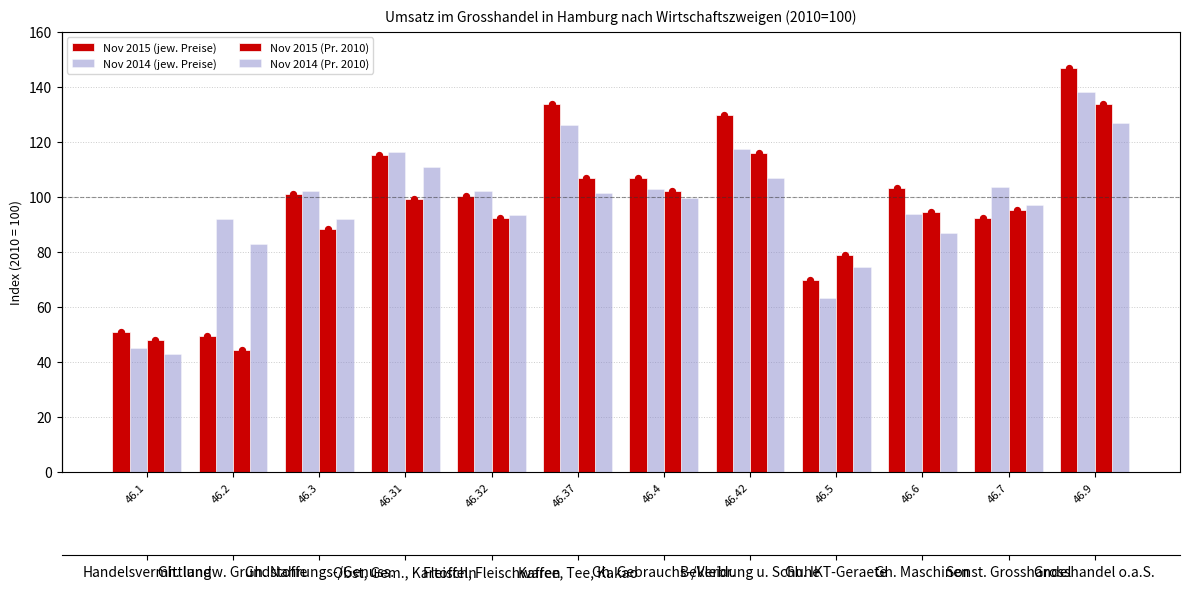

What is the total value across all series at 46.1?

186.6